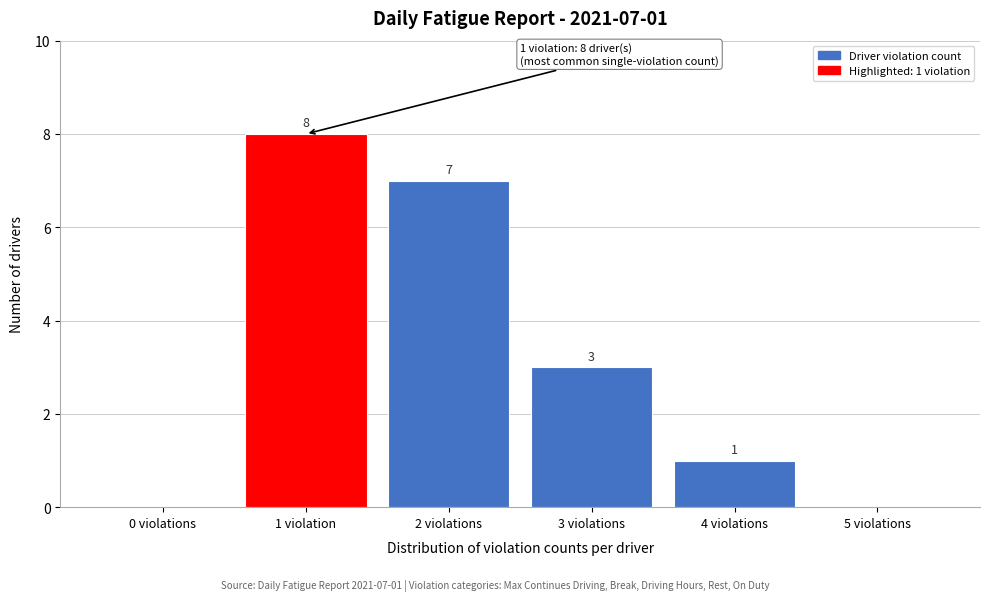

Reading left to right, list all the values displayed in this chart.

0 violations=0	1 violation=8	2 violations=7	3 violations=3	4 violations=1	5 violations=0